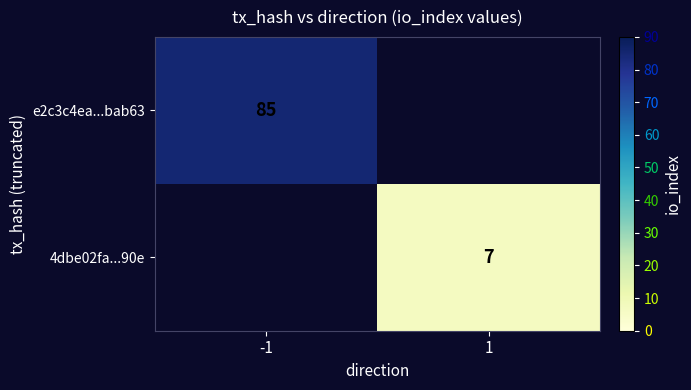

What is the spread (max minus min) of values at 1?

7